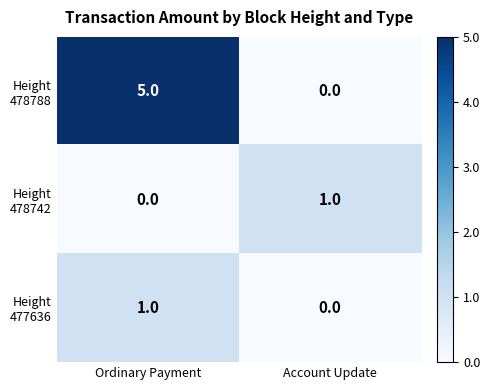

What is the total value across all series at Ordinary Payment?

6